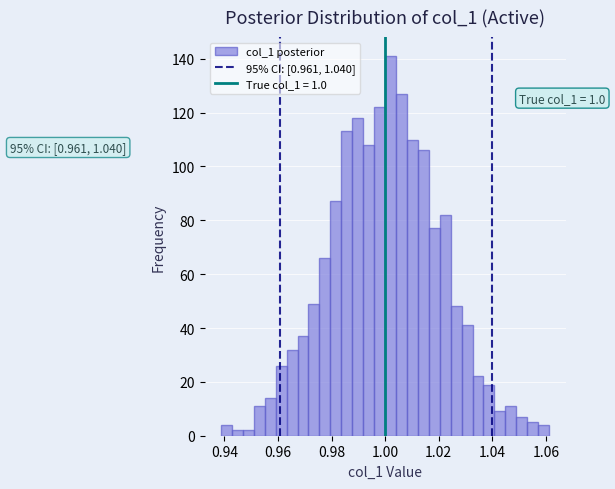

Read against the x-axis, roughly where is the centre of the tallest bar?

1.002